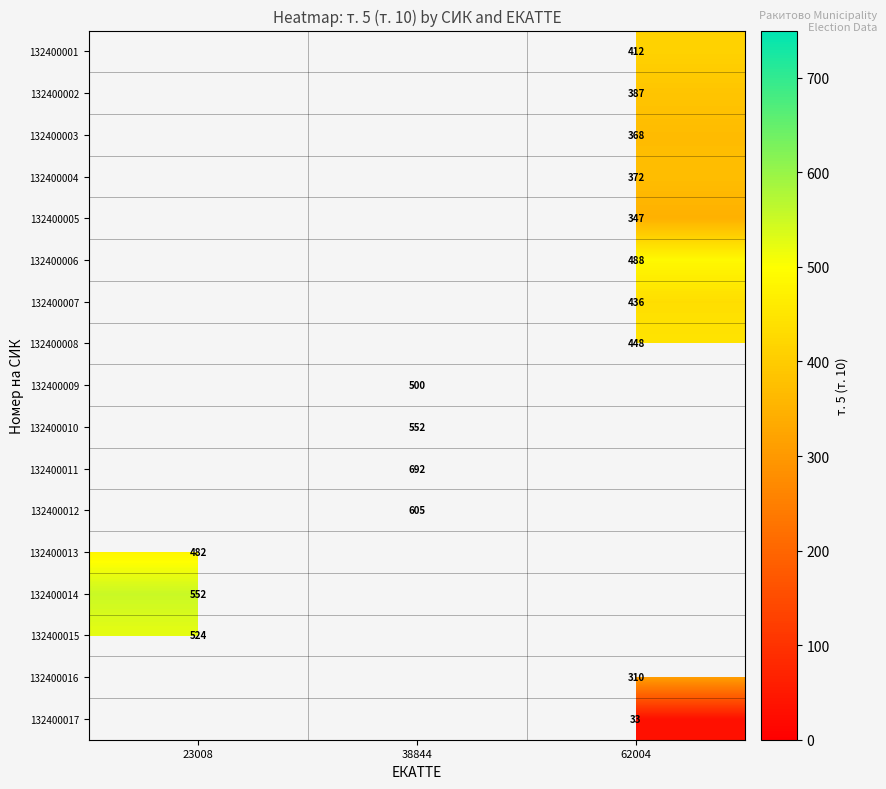

Rank the categories by 132400016 value from lowest to highest.

23008, 38844, 62004